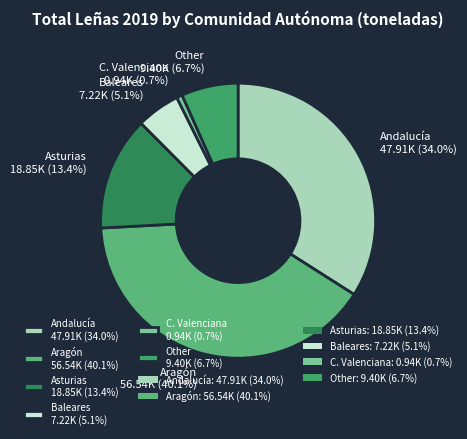

What percentage is the Aragón slice, to the nearest percent?

40%